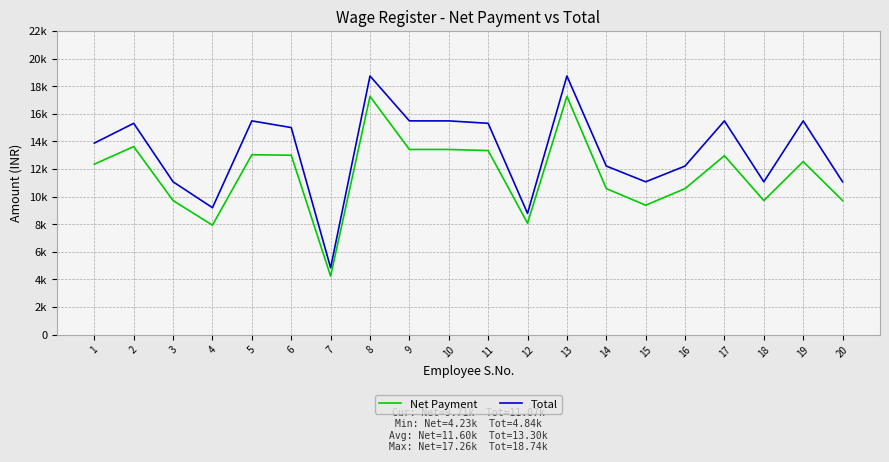

At 6, list the series in order from largest to smallest.

Total, Net Payment